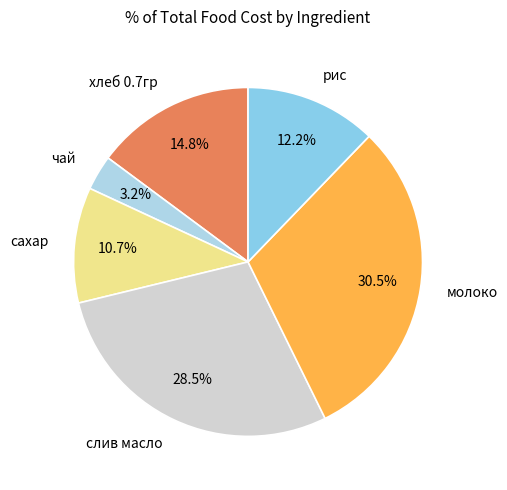

Is there a majority slice in this chart?

No